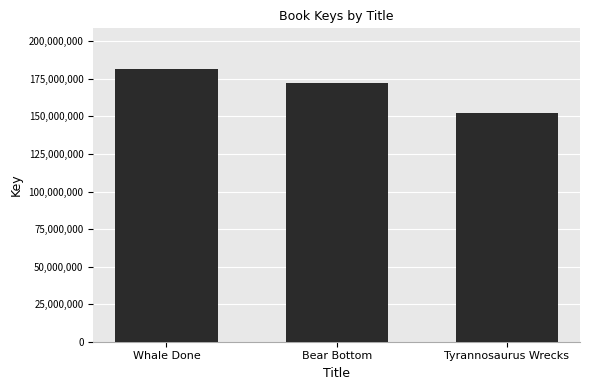

Is it true that the value at Whale Done is 181435333?

True